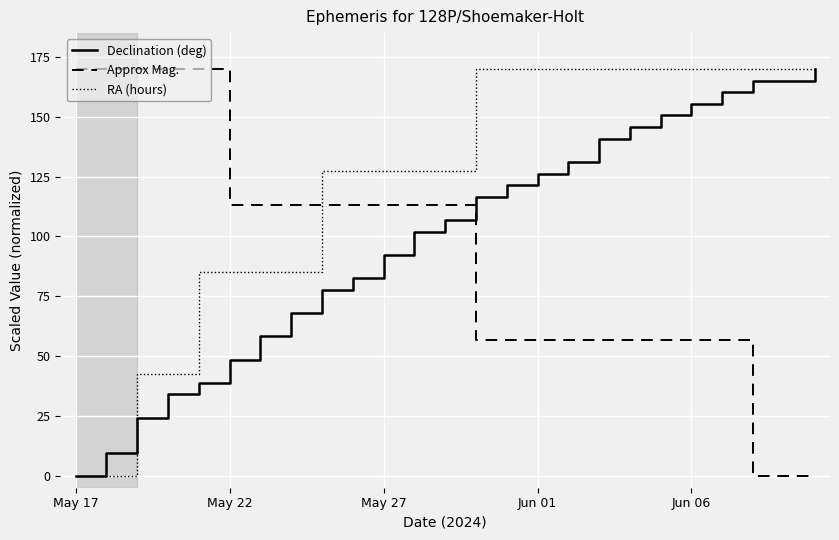

What is the maximum value for RA (hours)?

170.0